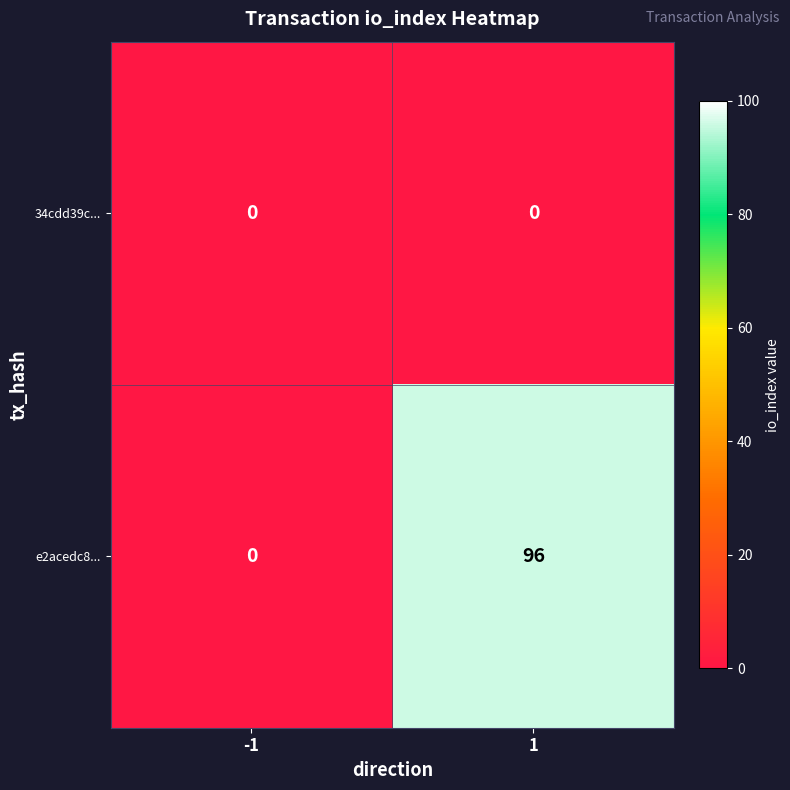

How many distinct data groups are displayed?

2